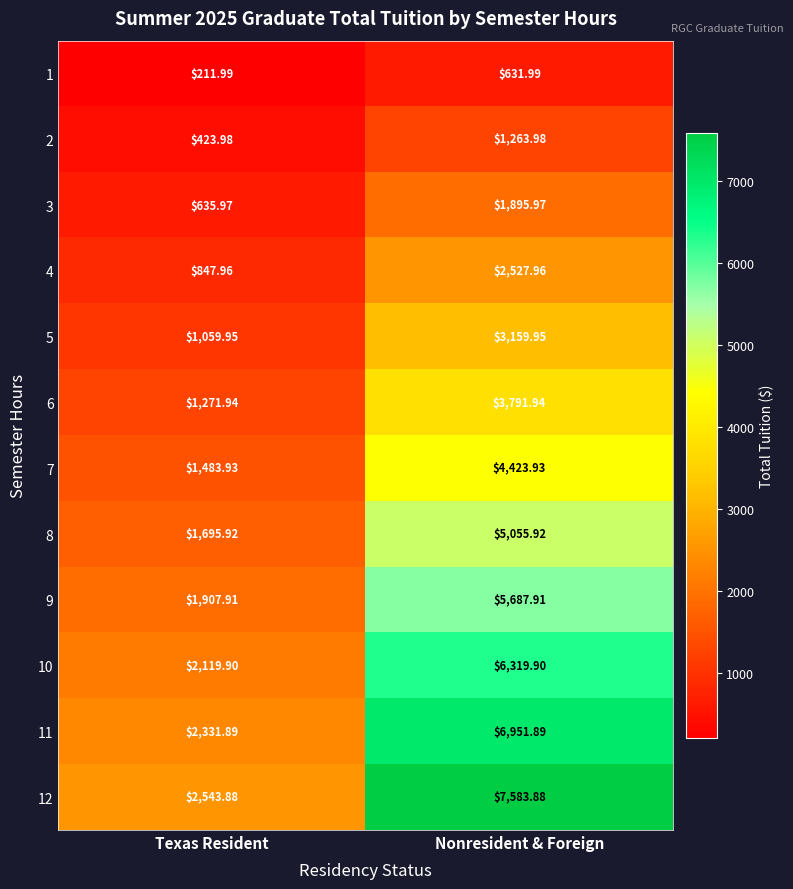

Between Texas Resident and Nonresident & Foreign, which series saw the biggest shift?

12